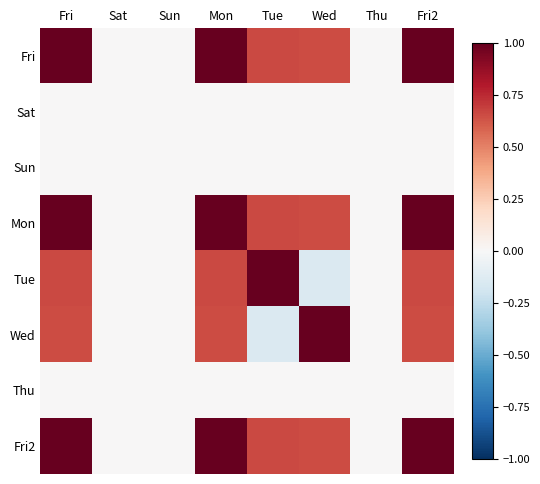

How many categories are shown in the chart?

8